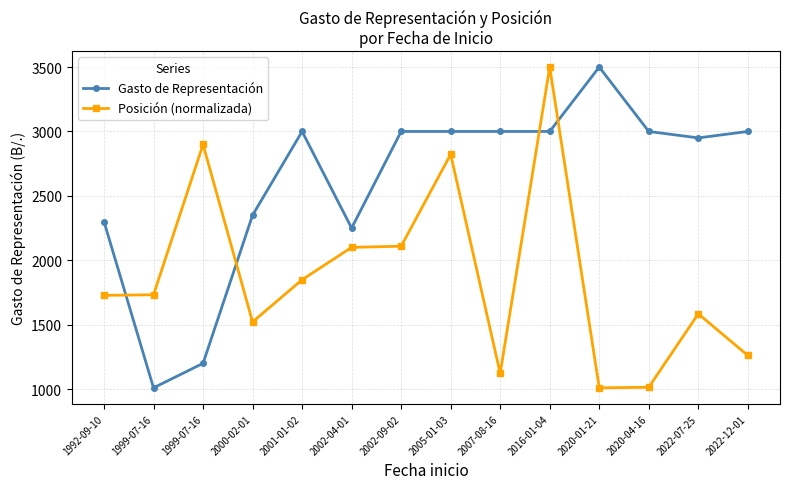

How many values in the Gasto de Representación series are below 3000?

6